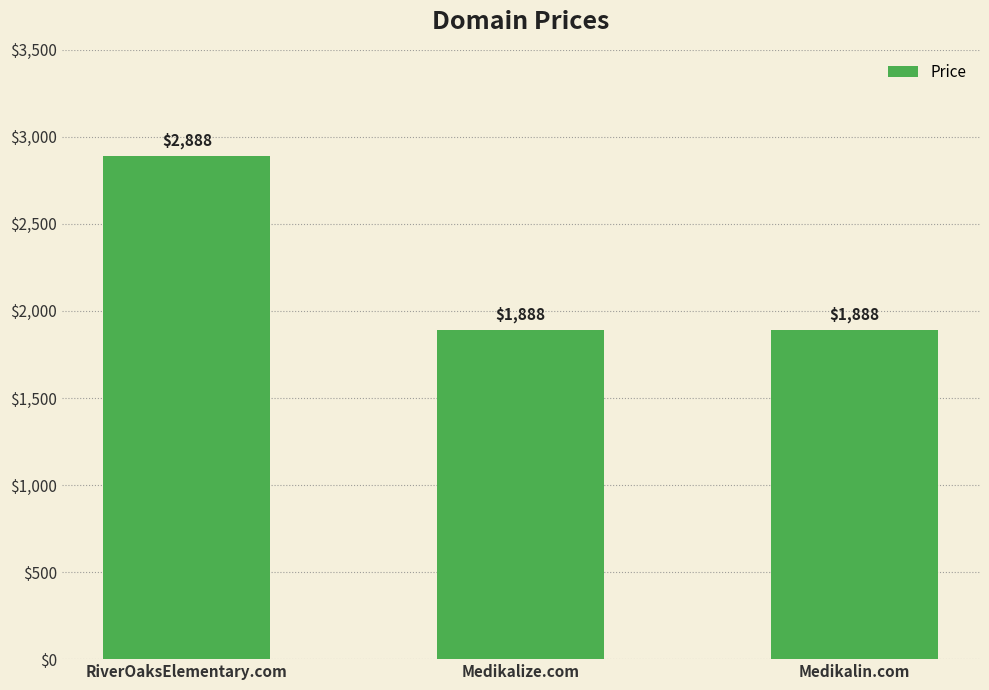

What is the sum of the values at RiverOaksElementary.com and Medikalize.com?

4776